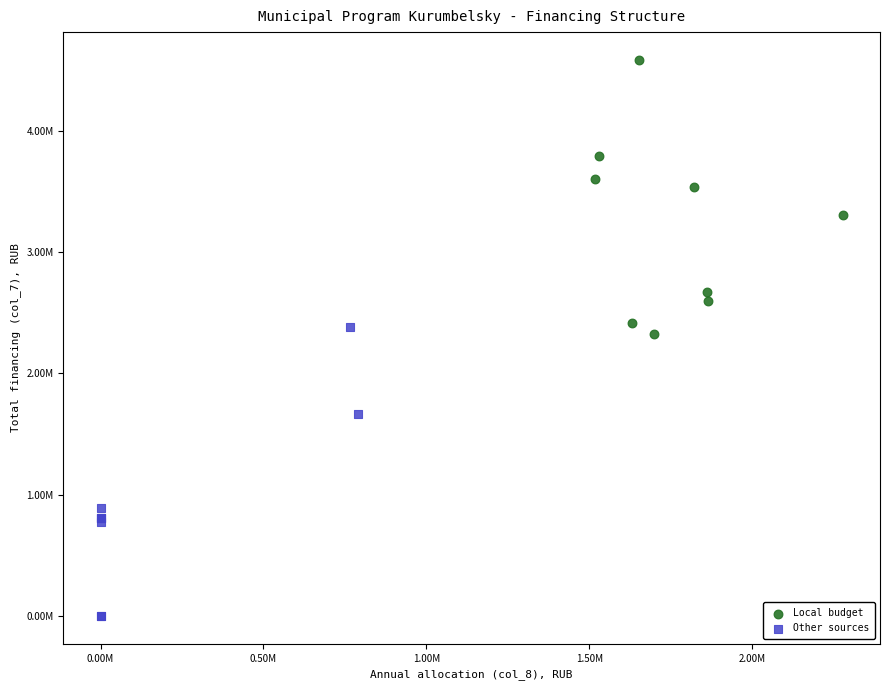

What are all the series names shown in the legend?

Local budget, Other sources